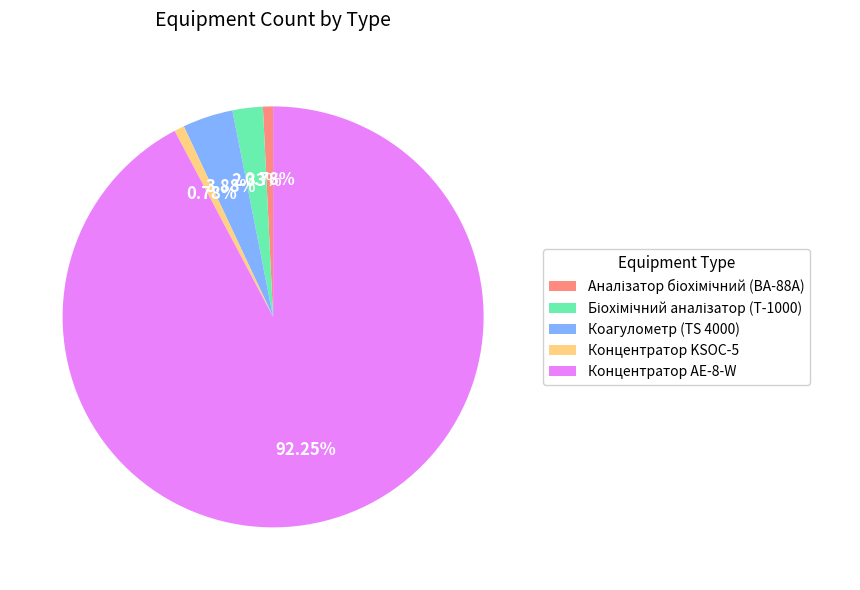

What is the majority slice?

Концентратор AE-8-W